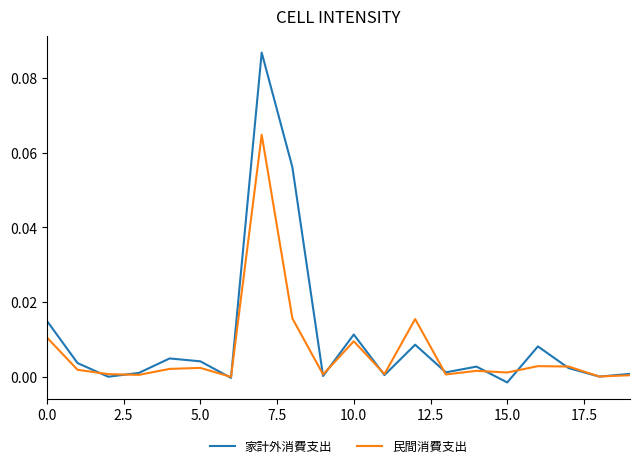

Does the chart display data point markers on the line(s)?

No